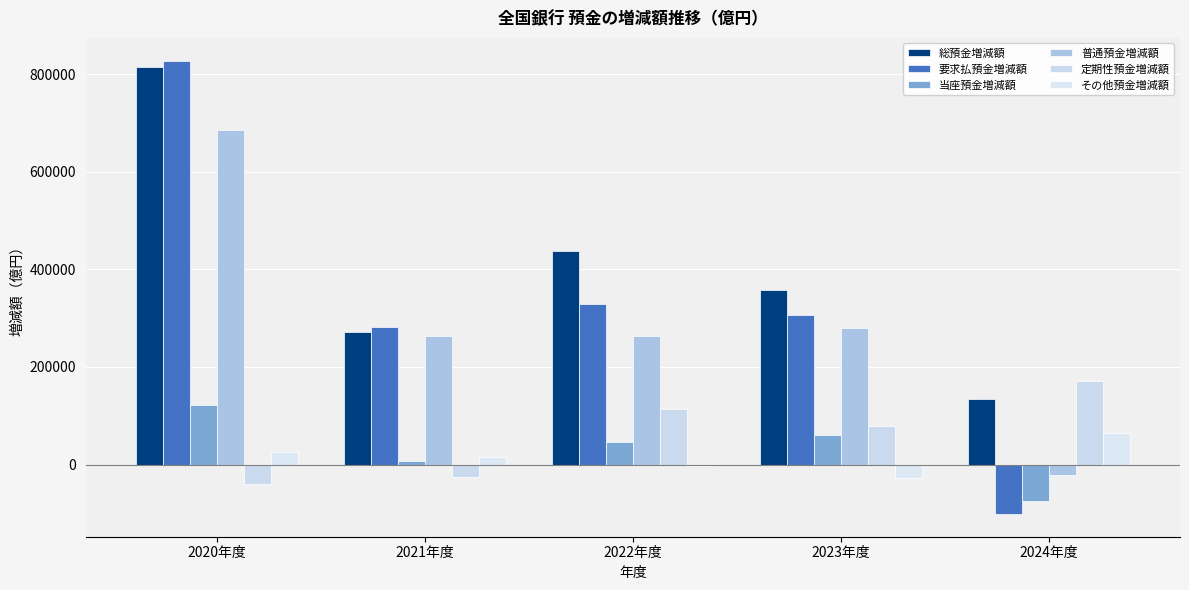

How many distinct data groups are displayed?

6